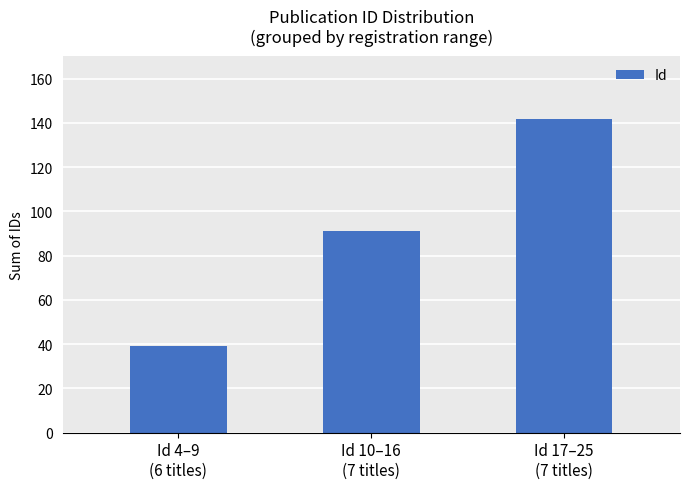

What is the sum of all values?

272